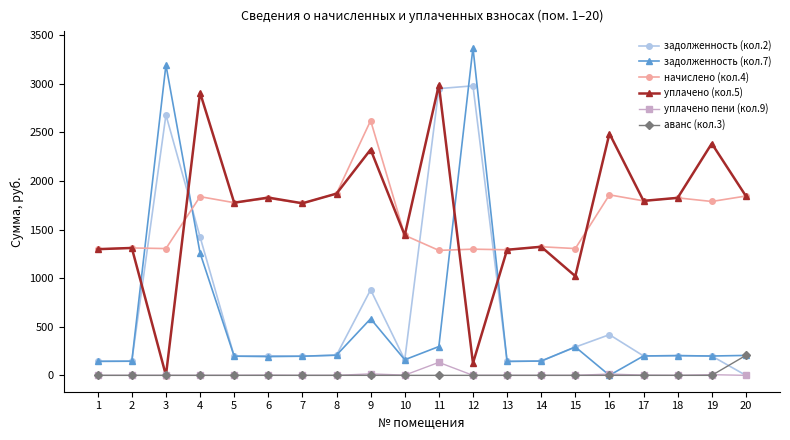

What is the spread (max minus min) of values at 2?

1310.3